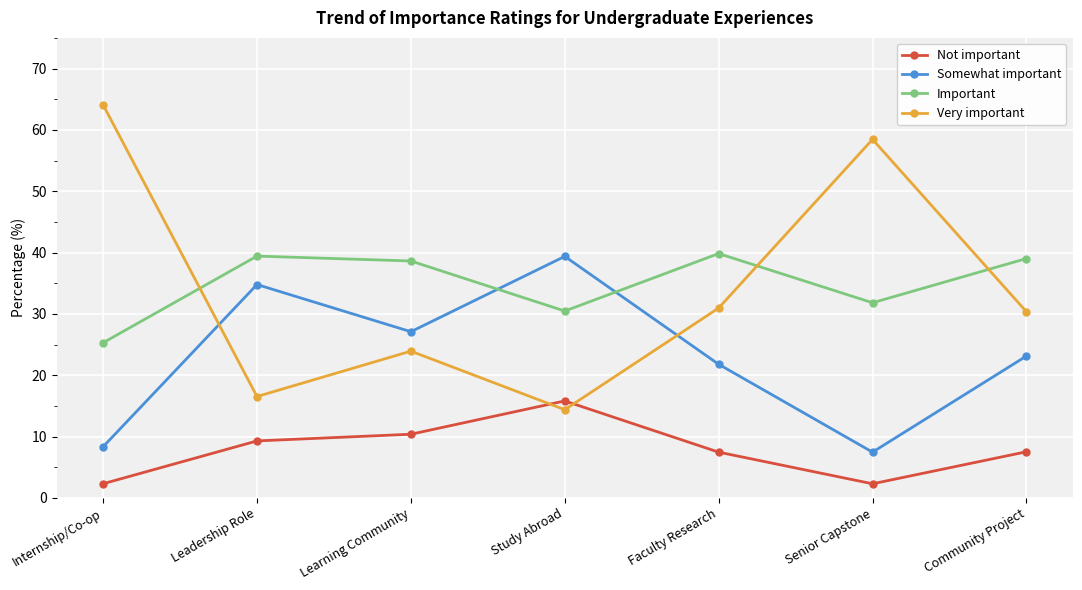

Is the value of Not important at Community Project greater than the value of Important at Senior Capstone?

No